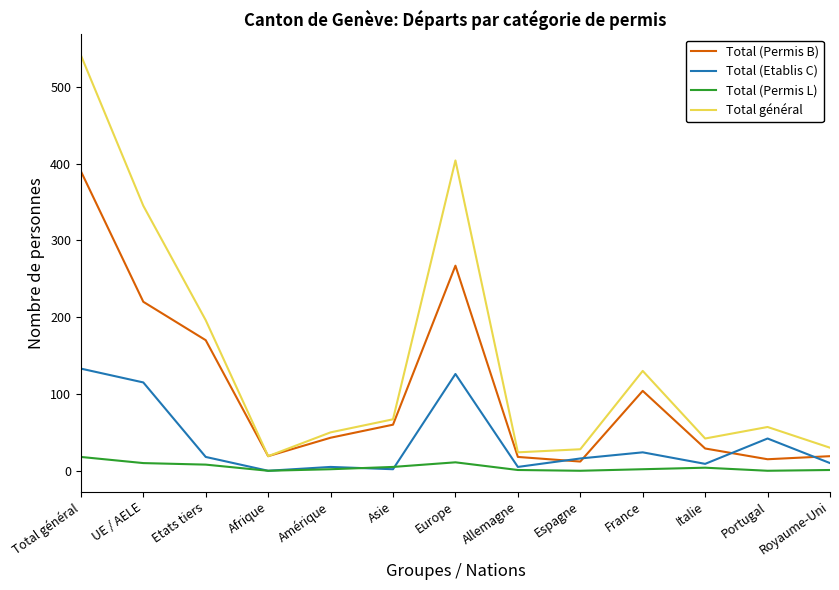

What is the difference between the second highest and second lowest values in the Total (Permis L) series?

11